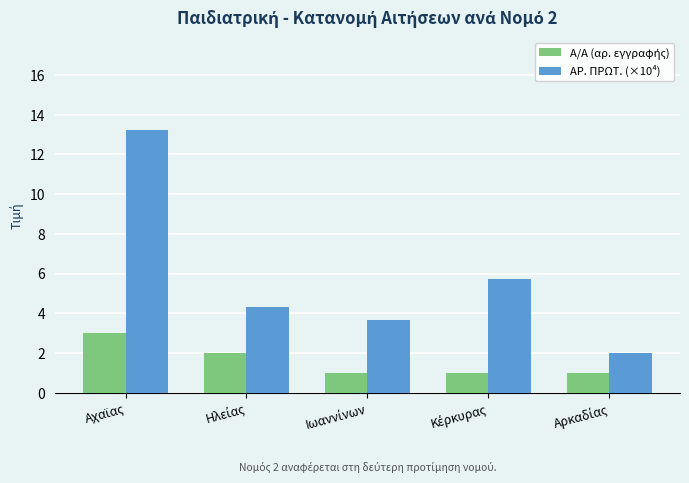

What is the maximum value shown in the chart?

13.2